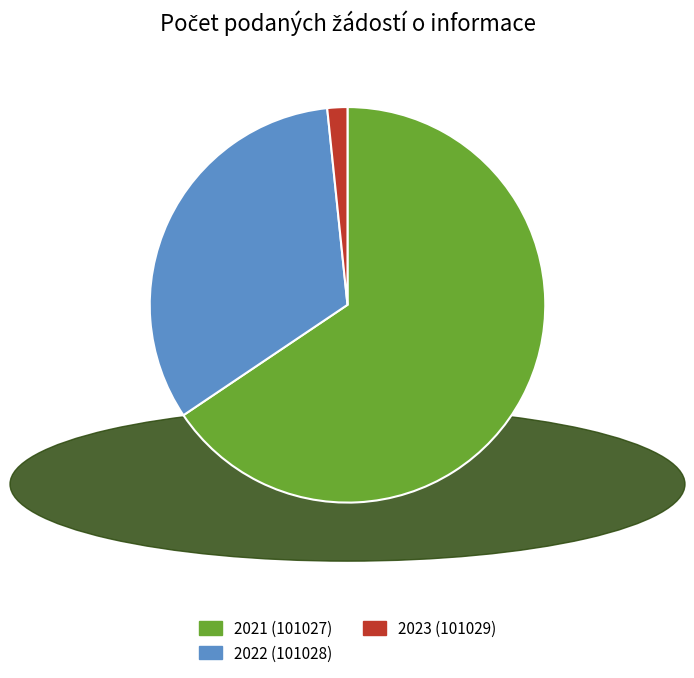

Does 2022 (101028) account for over 50% of the chart?

No